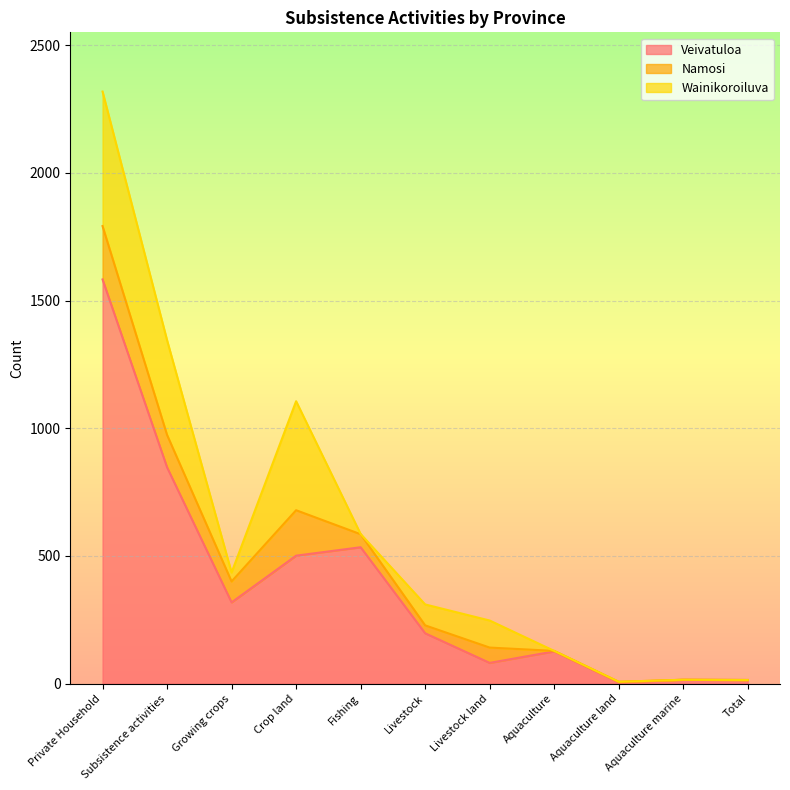

What is the value of the Namosi point at the 1st from the left?

209